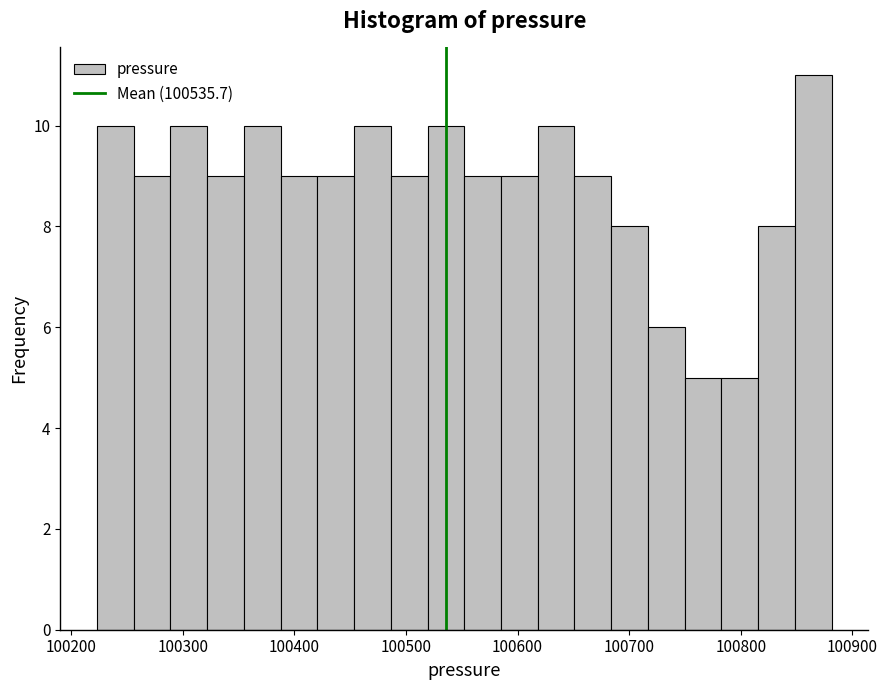

Around what value on the x-axis is the tallest bar? Give the approximate position of its centre, as read against the axis.

100860